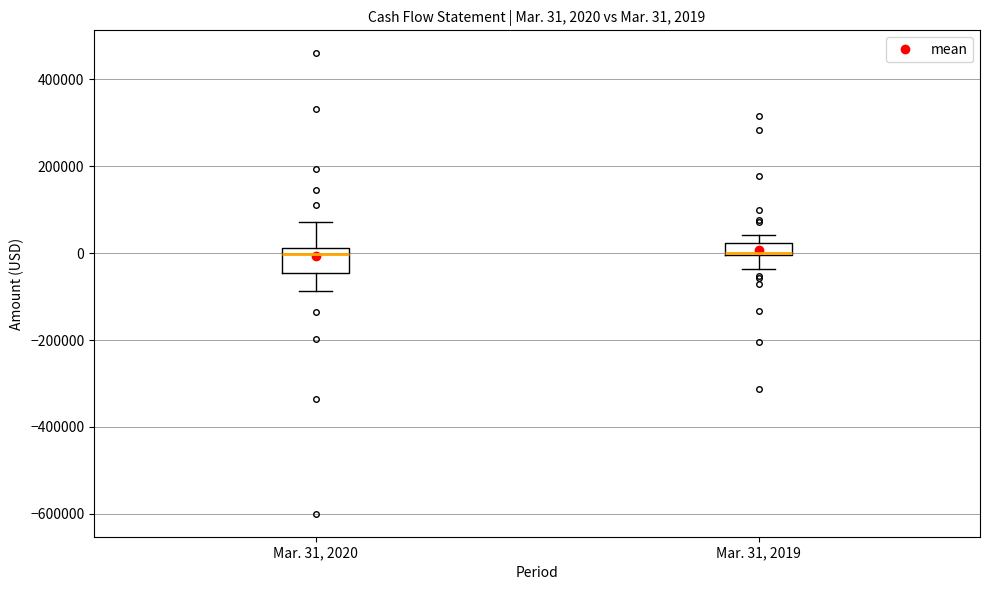

Comparing the boxes themselves (not the whiskers), which one is the tallest?

Mar. 31, 2020